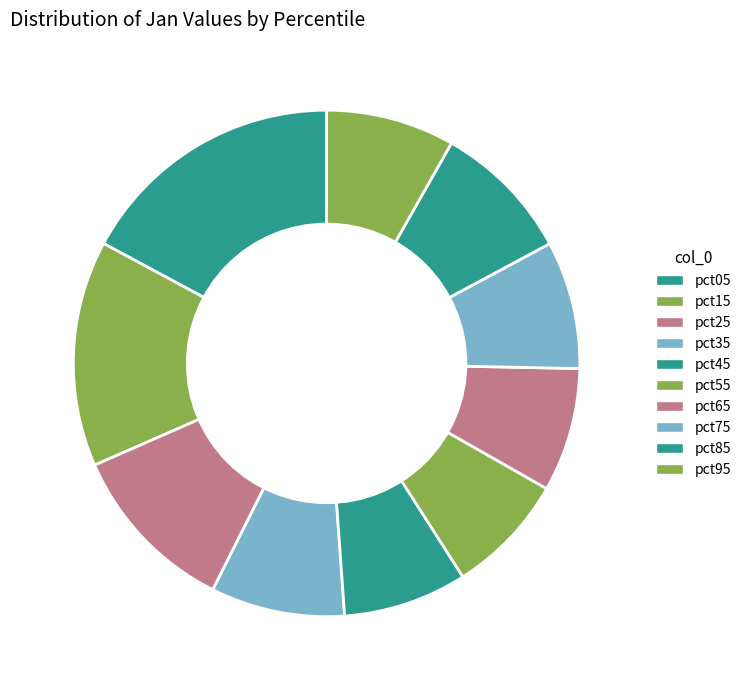

Count the number of slices in the pie.

10